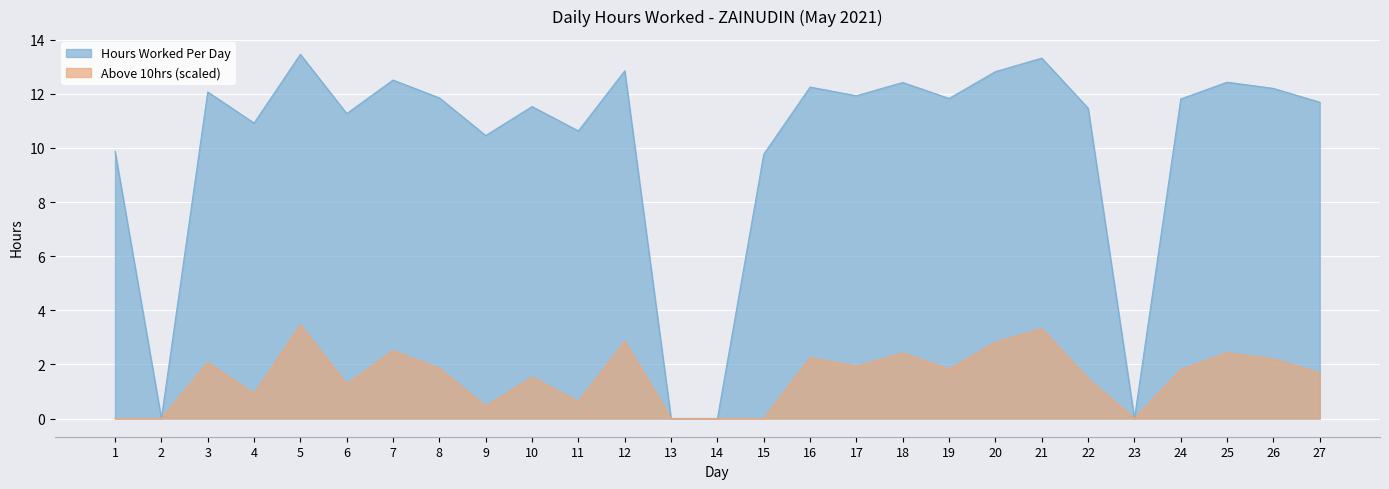

How many interior local peaks does the Hours Worked Per Day series have?

9